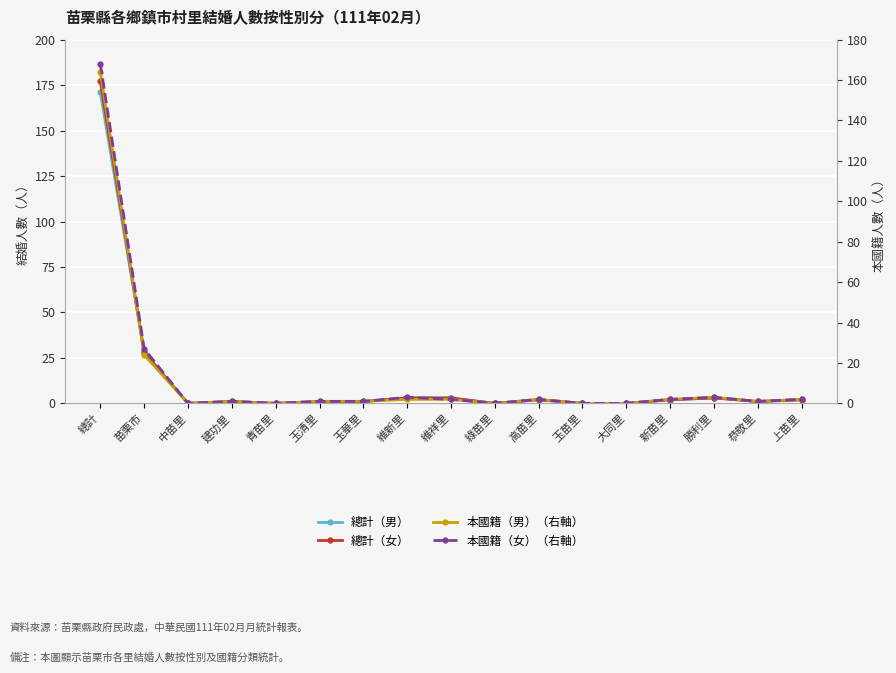

How many lines are shown in the chart?

4